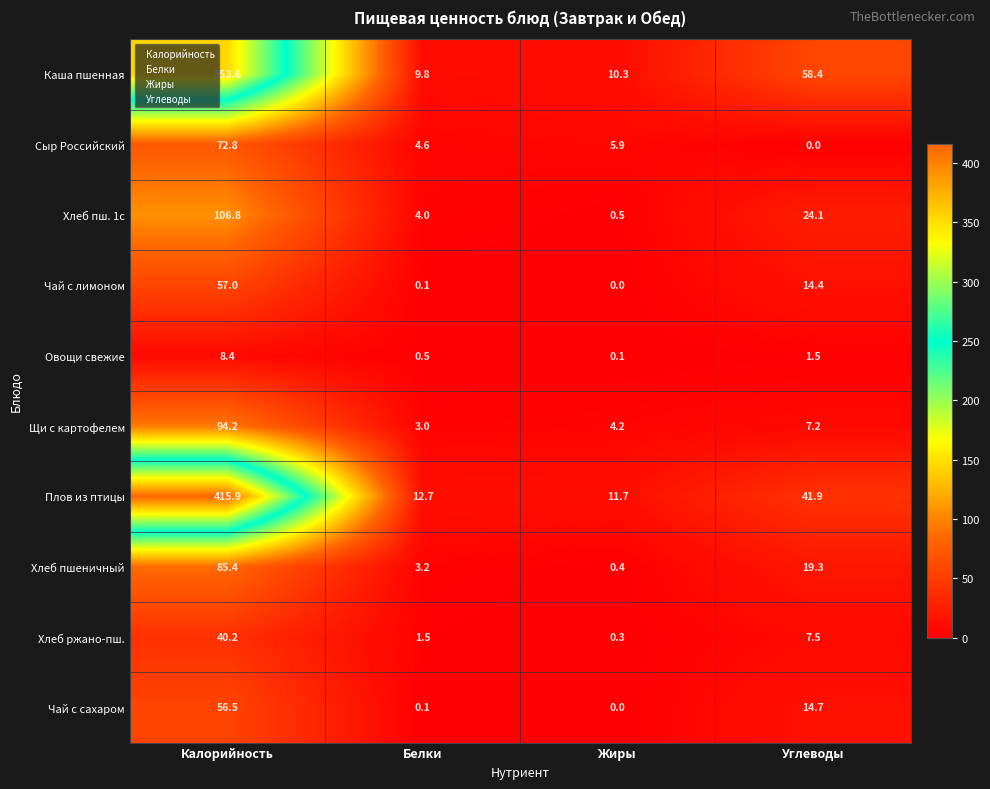

At which label does Хлеб пш. 1с reach its minimum?

Жиры